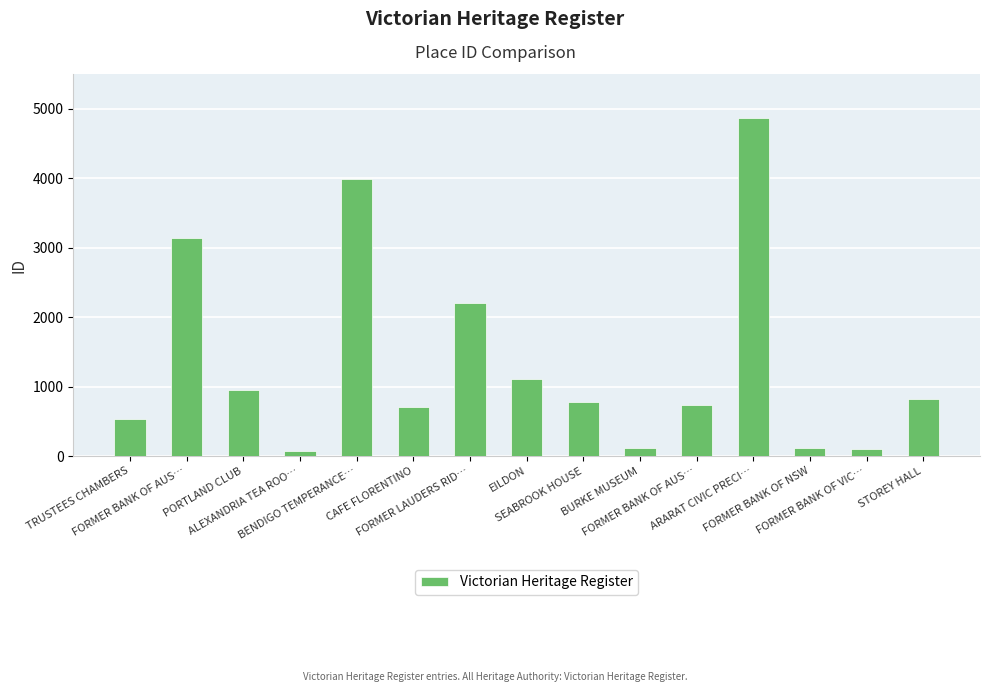

How many bars are there in total?

15